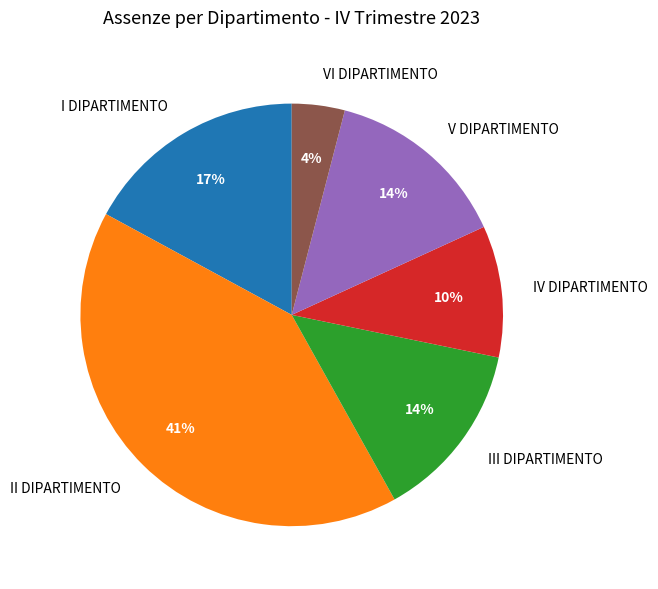

To the nearest percent, what is the average slice percentage?

17%